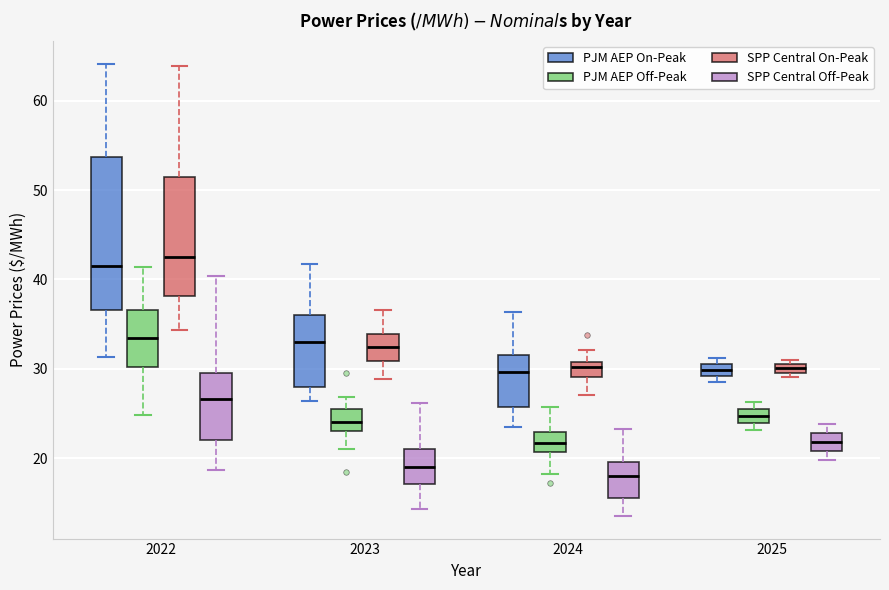

Where does the upper whisker of the box for 2023 (SPP Central On-Peak) end on the y-axis? The values are not printed on the chart, so give them approximately, as read against the axis.

37